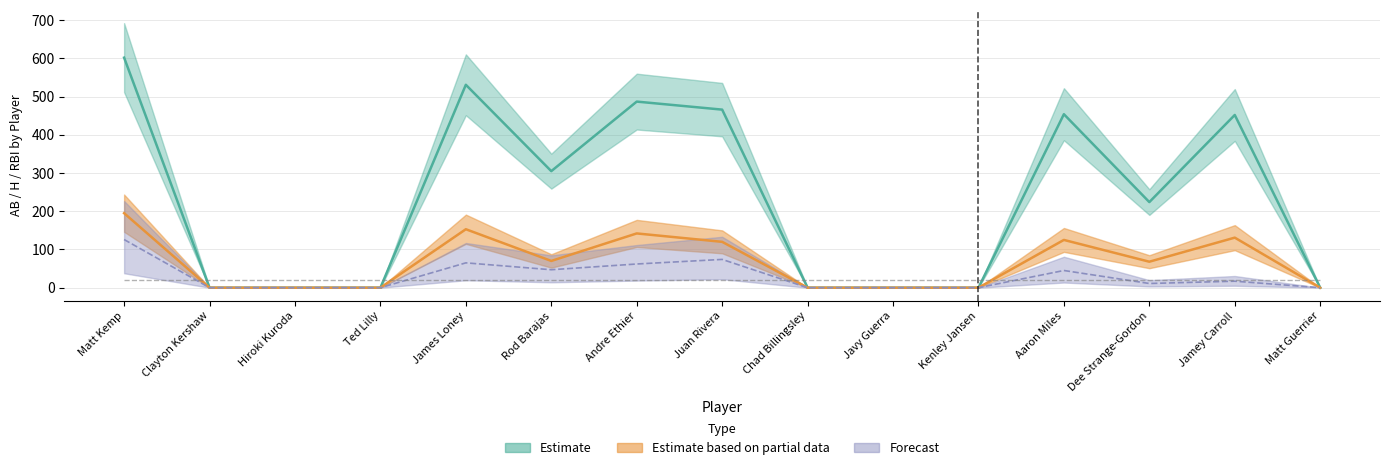

Reading left to right, what are all the values shown in this chart?

Estimate (bAB): 602	0	0	0	531	305	487	466	0	0	0	454	224	452	0
Estimate based on partial data (bH): 195	0	0	0	153	70	142	120	0	0	0	125	68	131	0
Forecast (bRBI): 126	0	0	0	65	47	62	74	0	0	0	45	11	17	0